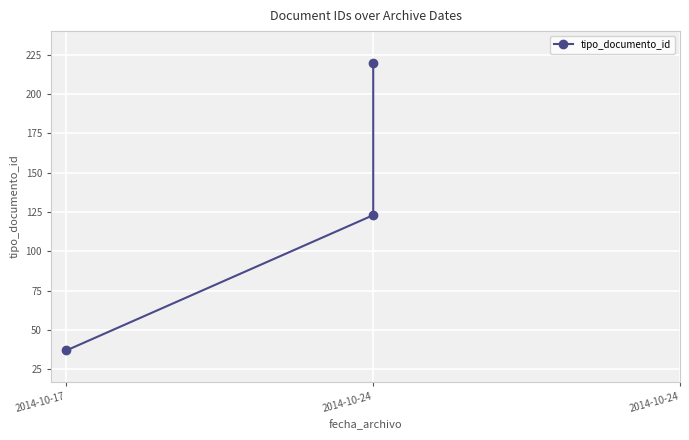

Rank the categories by value from lowest to highest.

2014-10-17, 2014-10-24, 2014-10-24